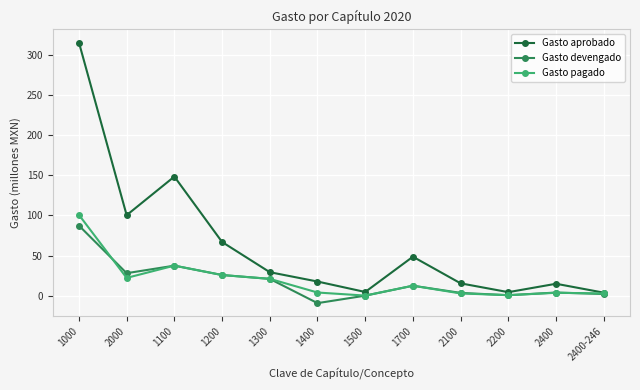

What value does the Gasto pagado series have at 1300?

21.0